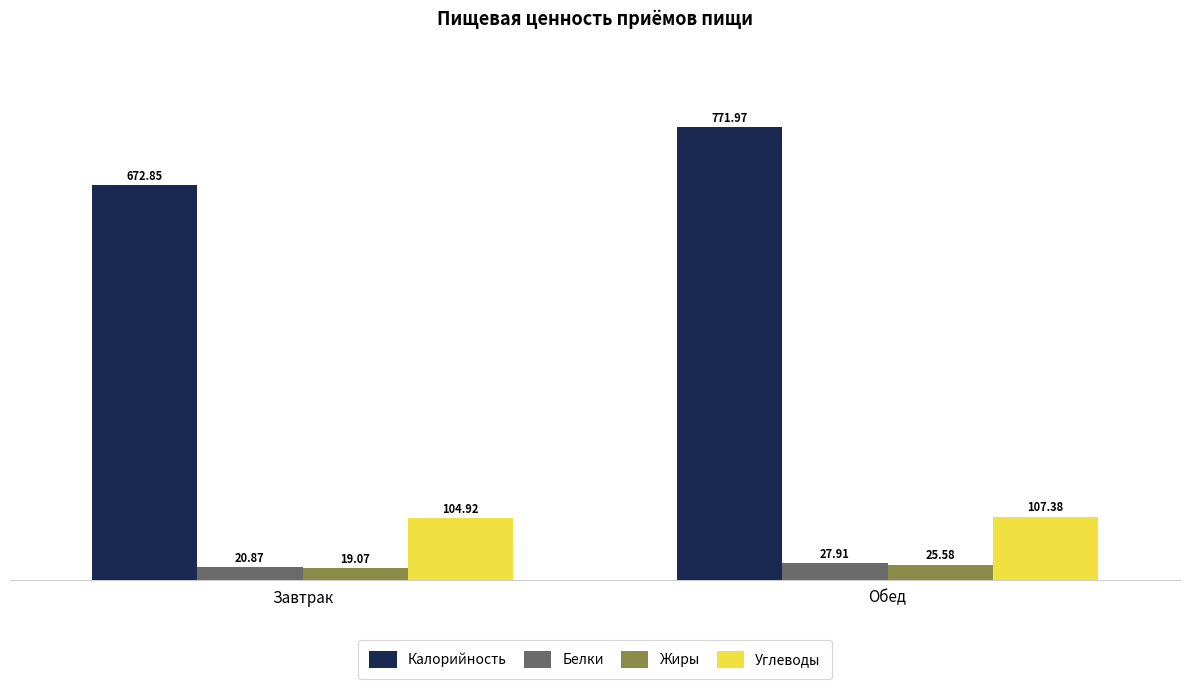

Reading left to right, what are all the values shown in this chart?

Калорийность: 672.9	772.0
Белки: 20.9	27.9
Жиры: 19.1	25.6
Углеводы: 104.9	107.4